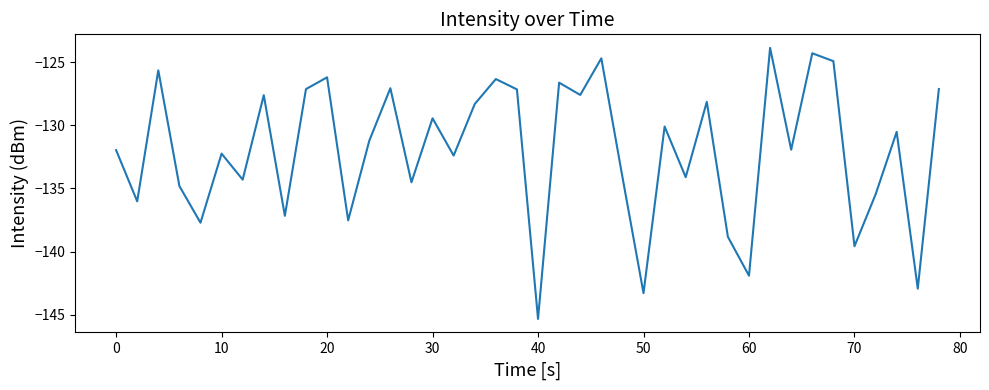

What is the sum of all values?

-5280.1